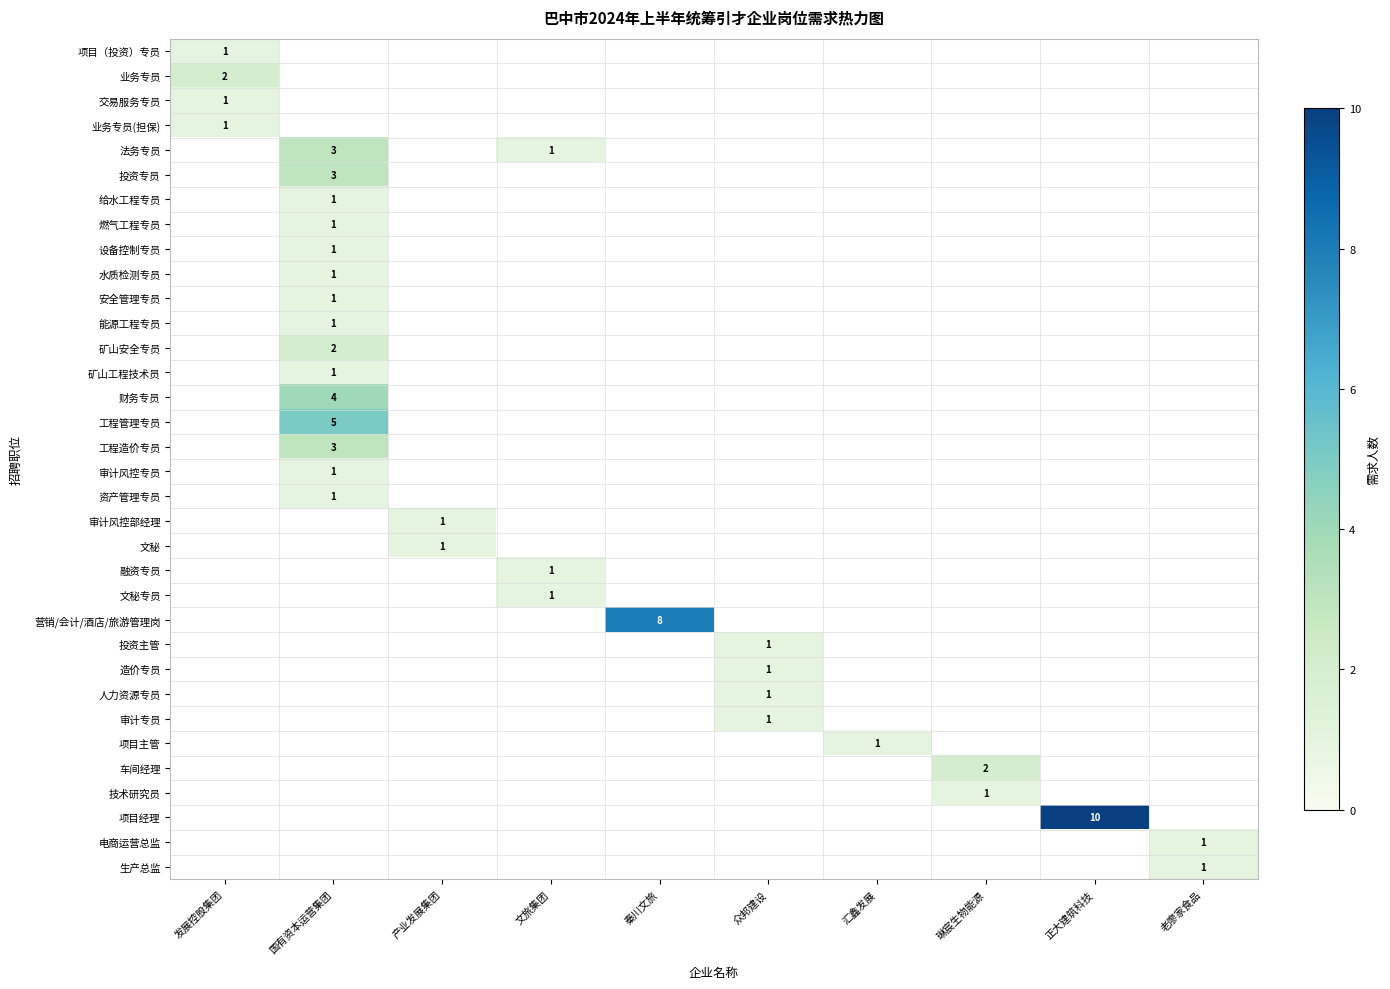

How many positive values does the 矿山安全专员 series have?

1